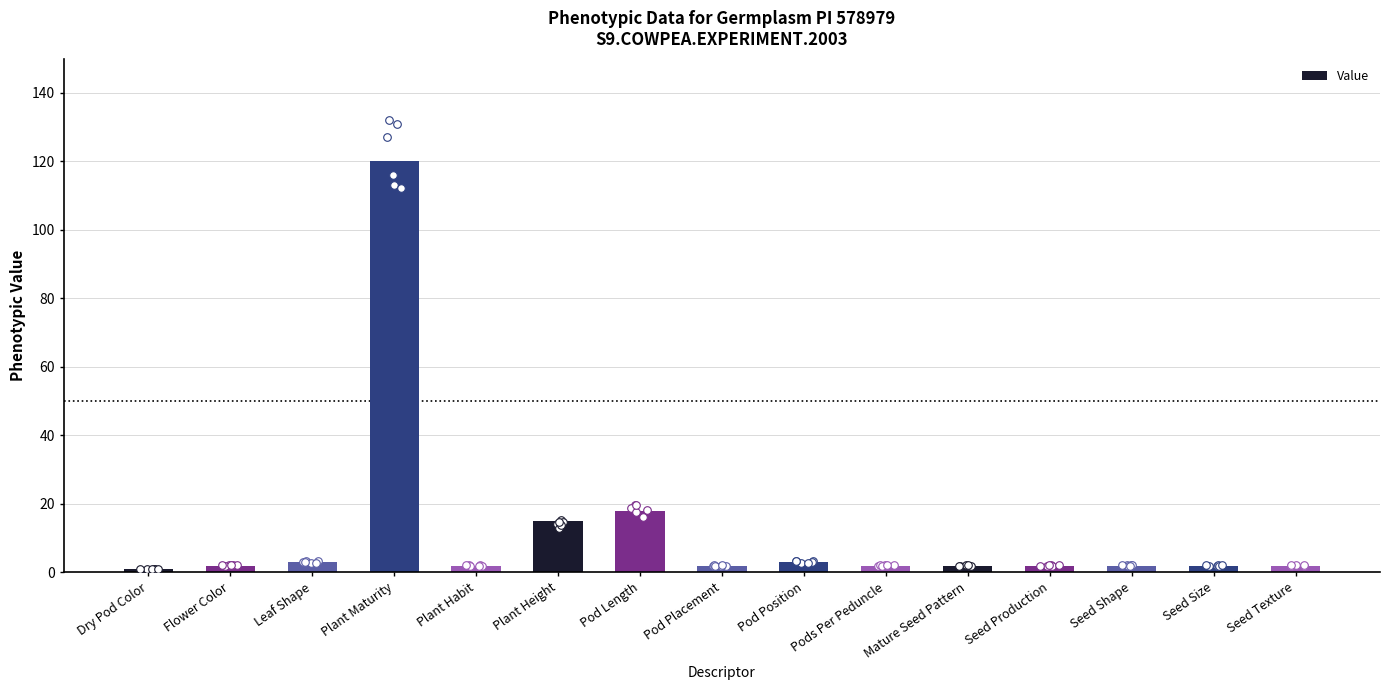

What is the change in value from Leaf Shape to Seed Shape?

-1